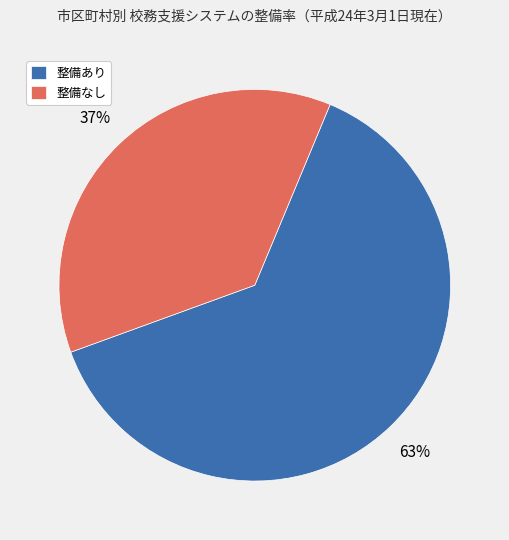

Is there a majority slice in this chart?

Yes